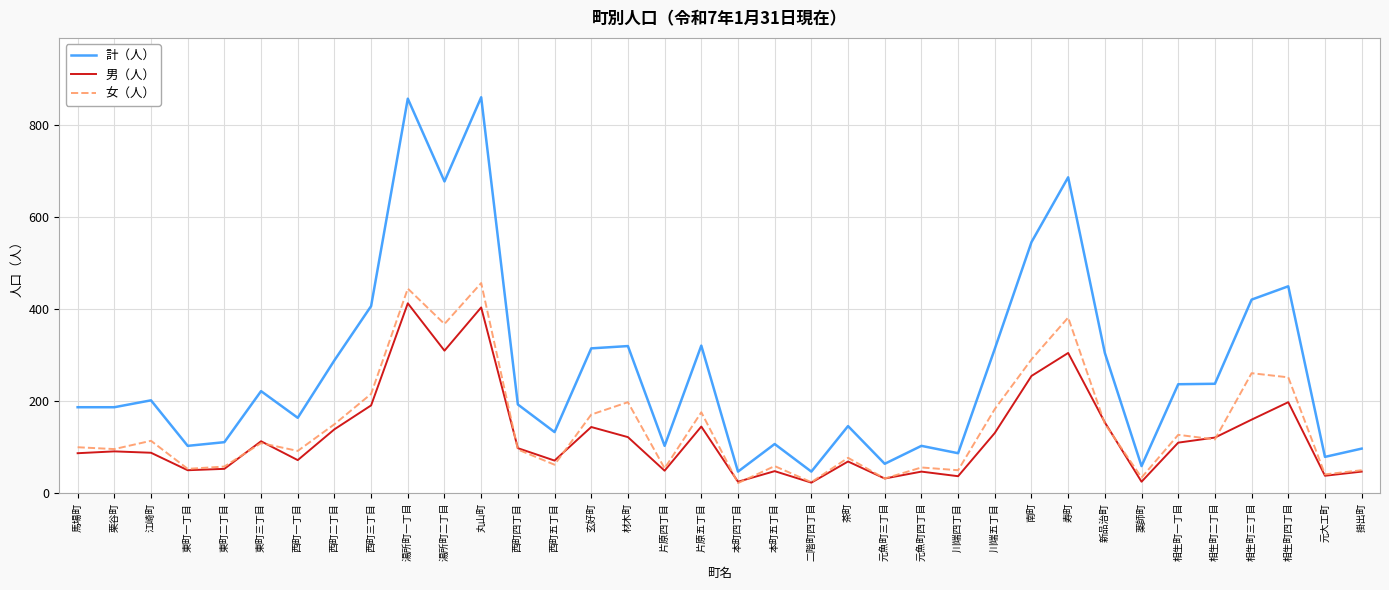

How many lines are shown in the chart?

3